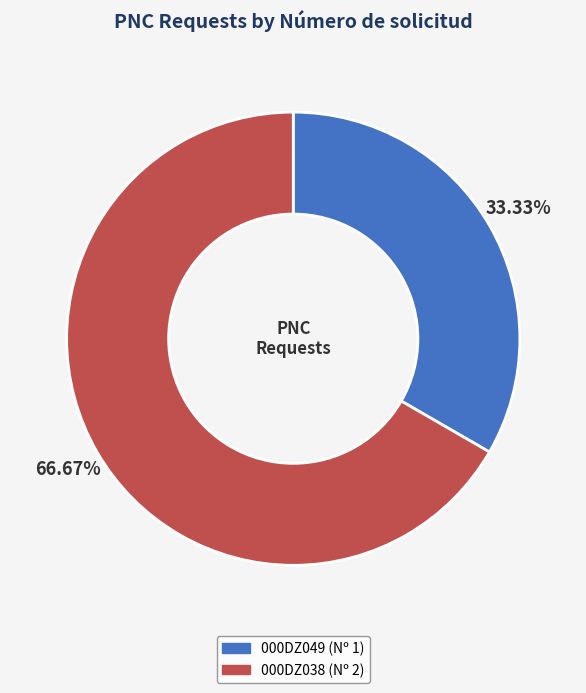

Rank the categories by value from highest to lowest.

000DZ038, 000DZ049